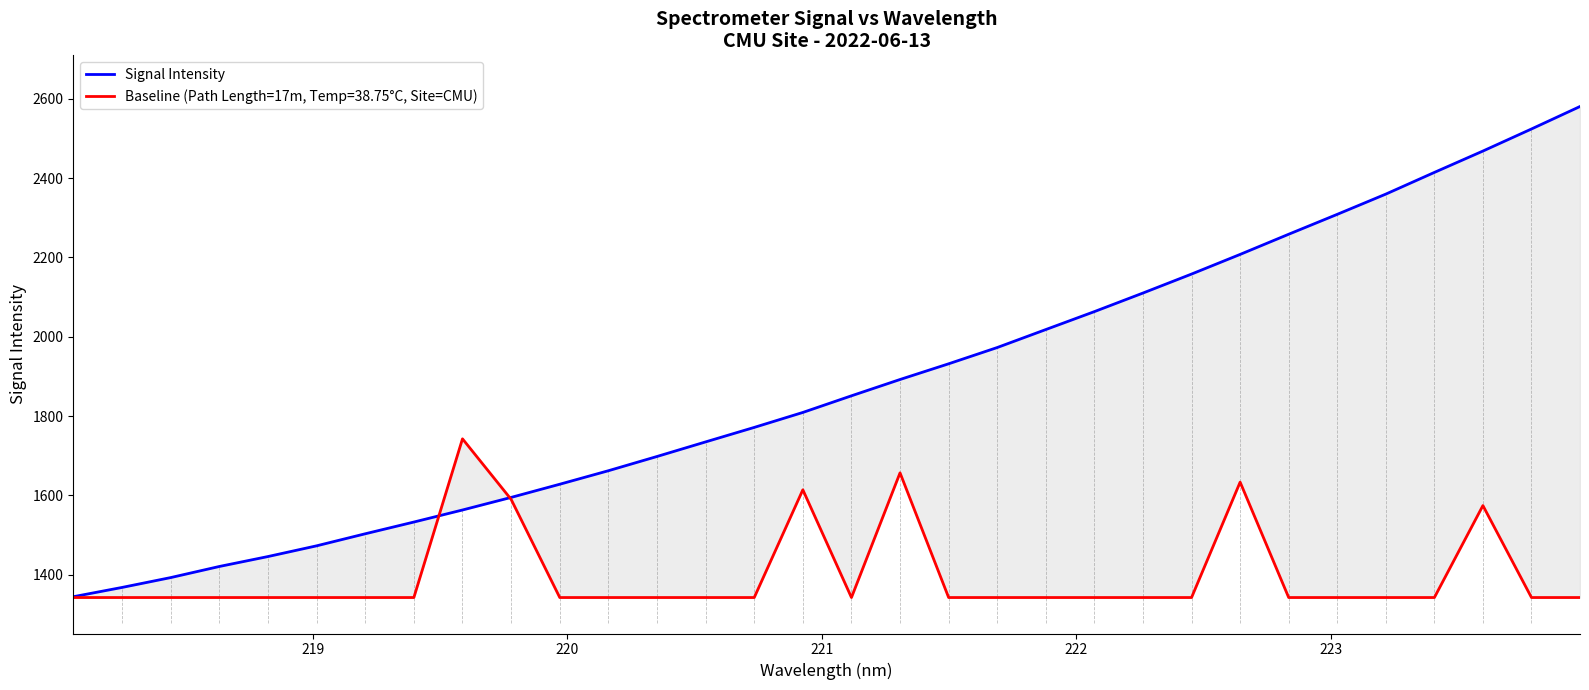

Is this an area chart (filled region under the line)?

No